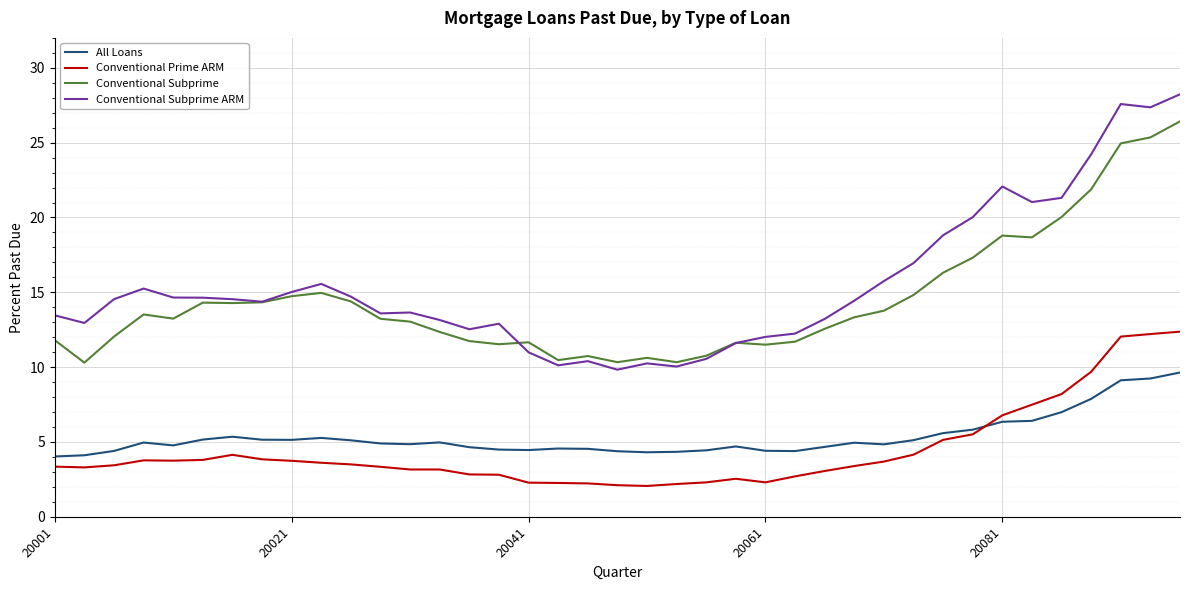

Which series has the widest spread of values?

Conventional Subprime ARM